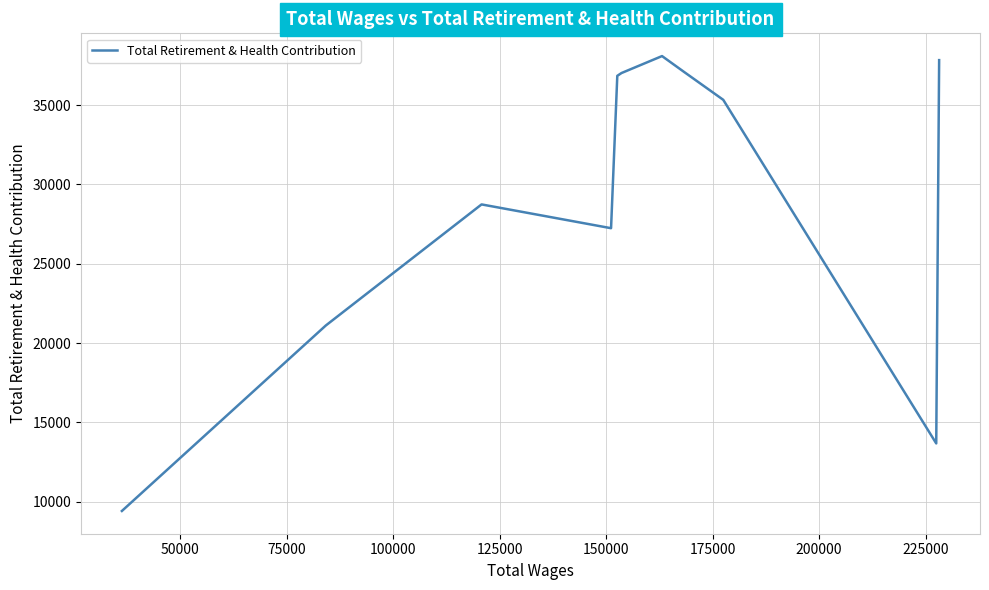

What is the difference between the maximum and minimum values?

28670